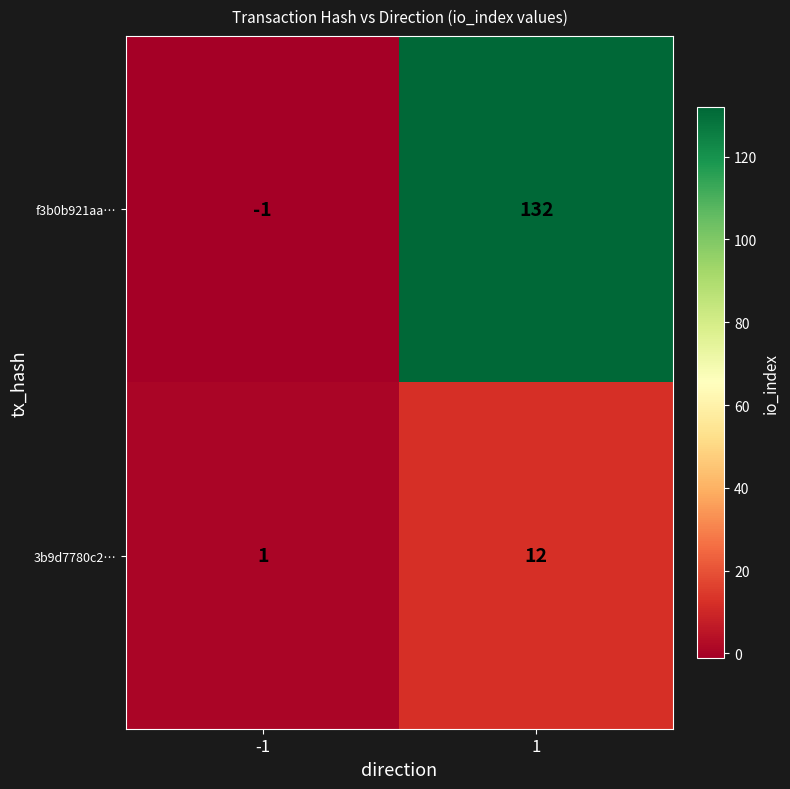

At which category does the chart reach its minimum across all series?

-1